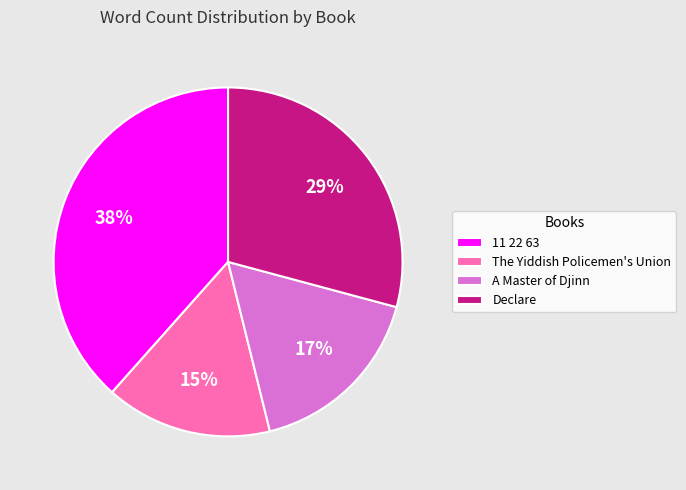

To the nearest percent, what portion does Declare represent?

29%